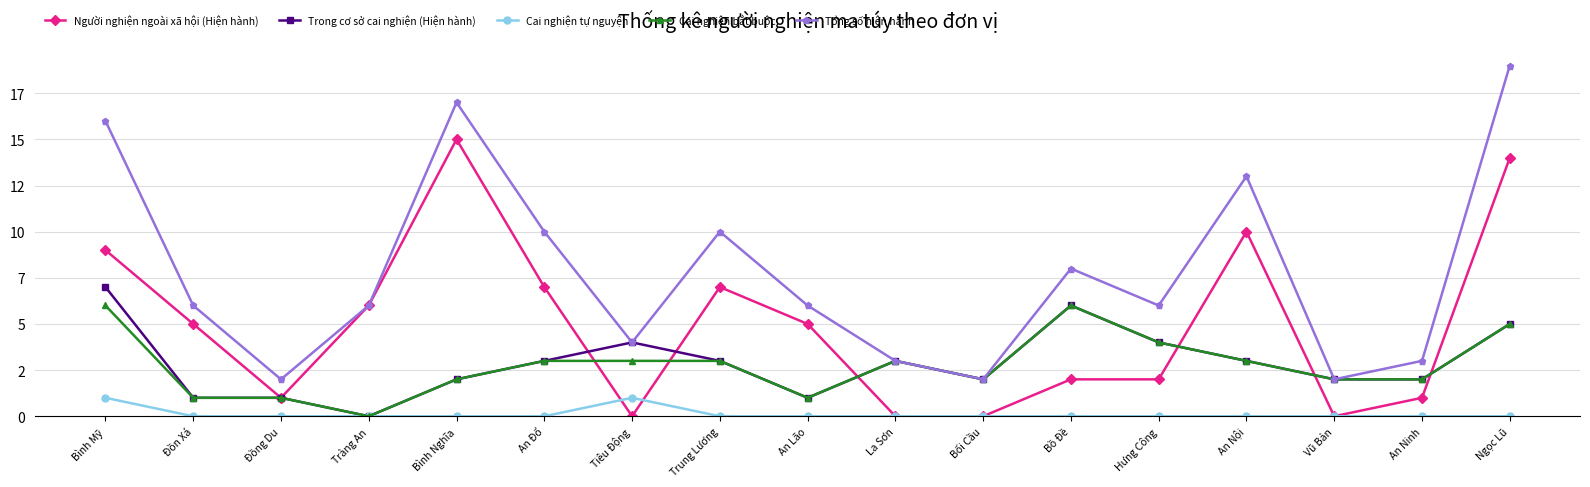

At which label does Trong cơ sở cai nghiện (Hiện hành) reach its peak?

Bình Mỹ